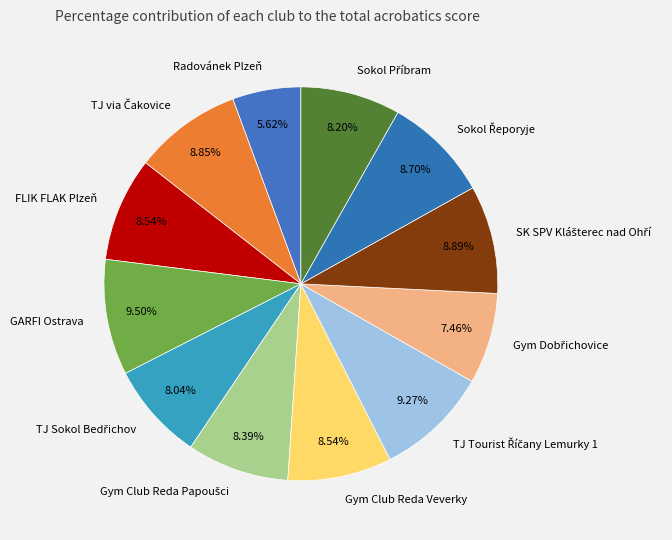

What is the ratio of the value at Radovánek Plzeň to the value at Gym Club Reda Veverky?

0.7